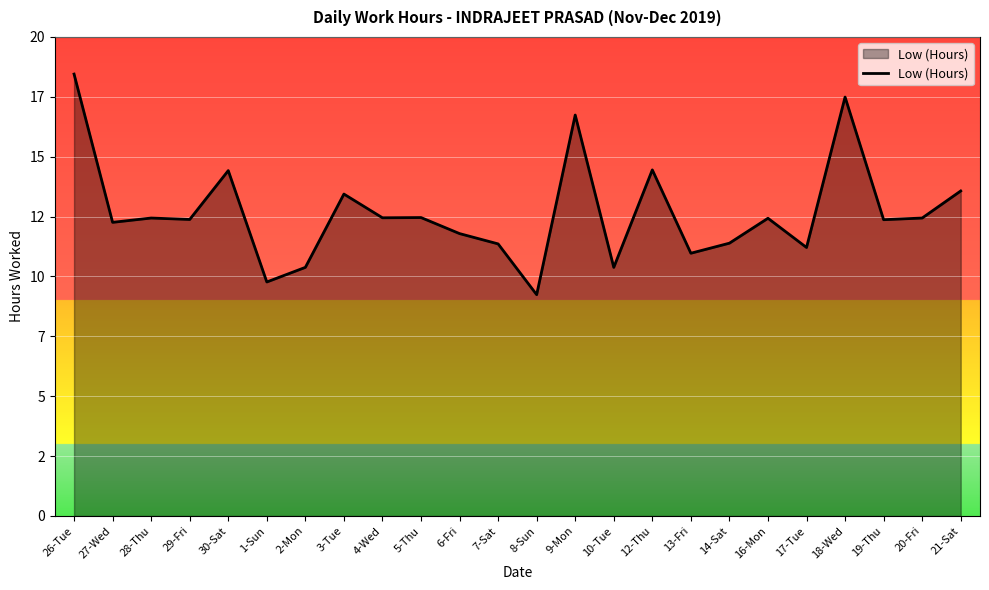

Between 26-Tue and 20-Fri, which is larger?

26-Tue